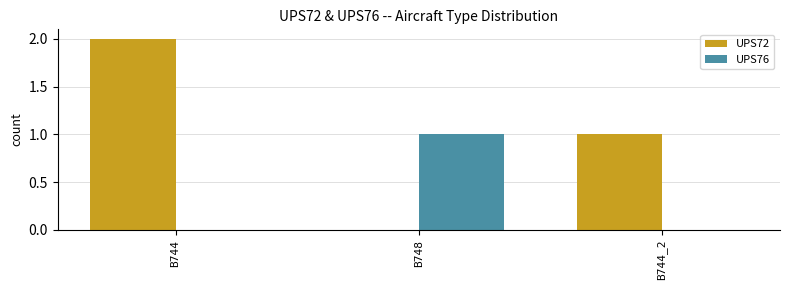

At which category is the sum across all series the highest?

B744